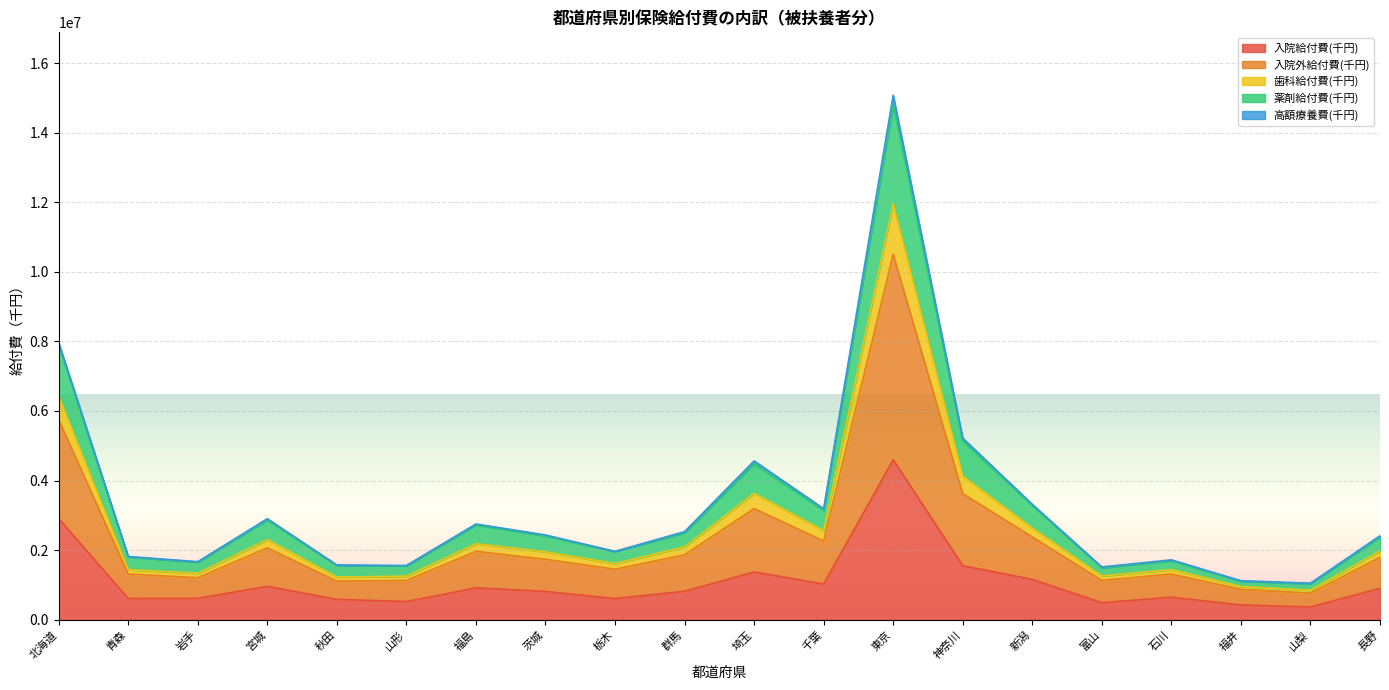

At which category is the sum across all series the highest?

東京